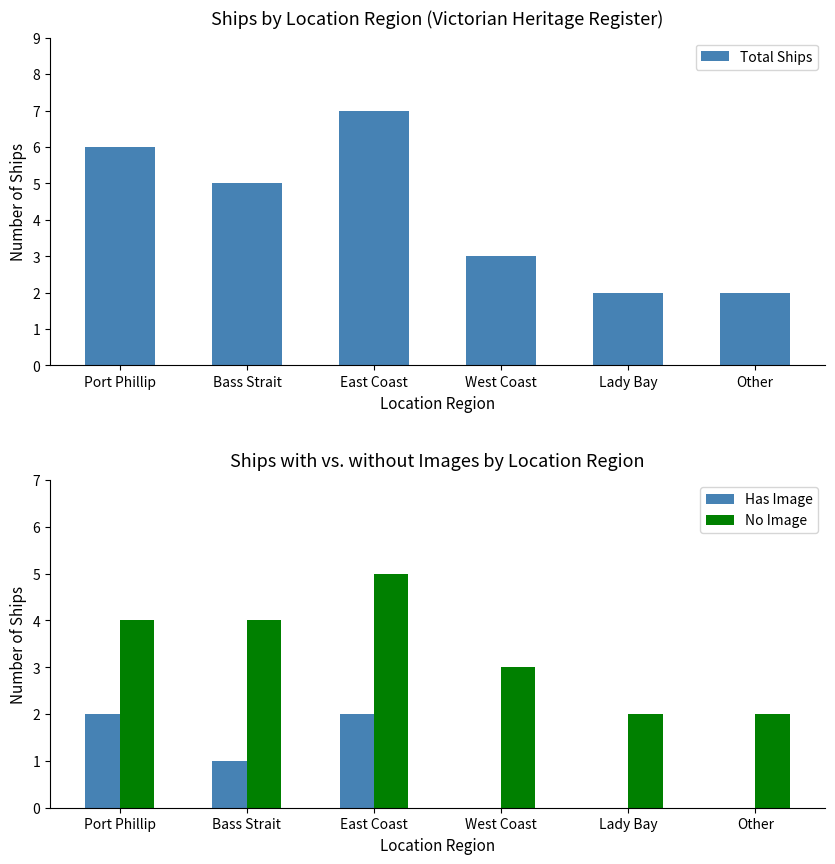

What is the label of the 2nd bar from the right?

Lady Bay